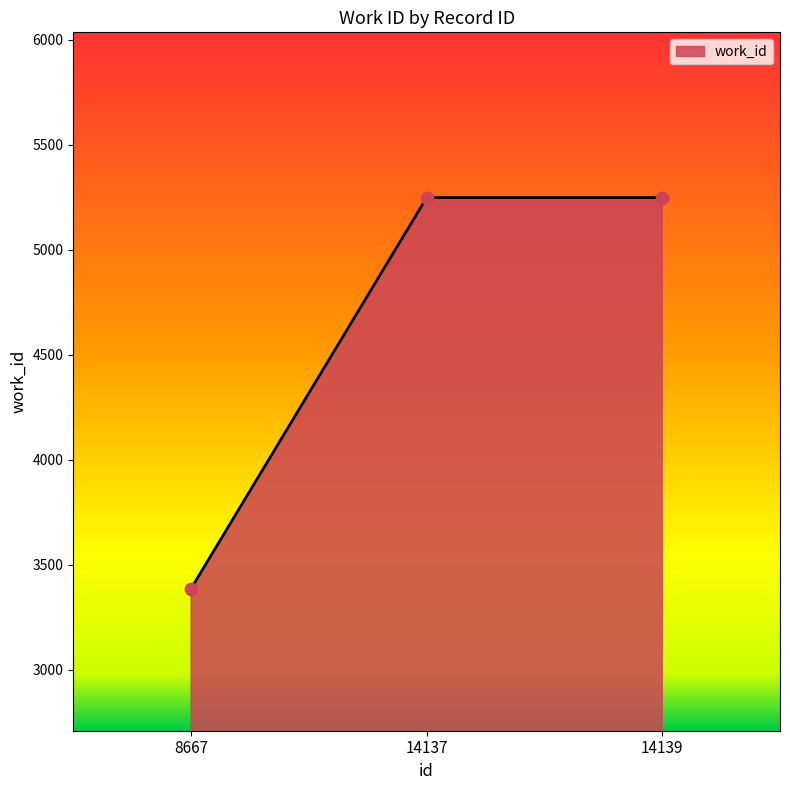

Which has a higher value, 8667 or 14137?

14137